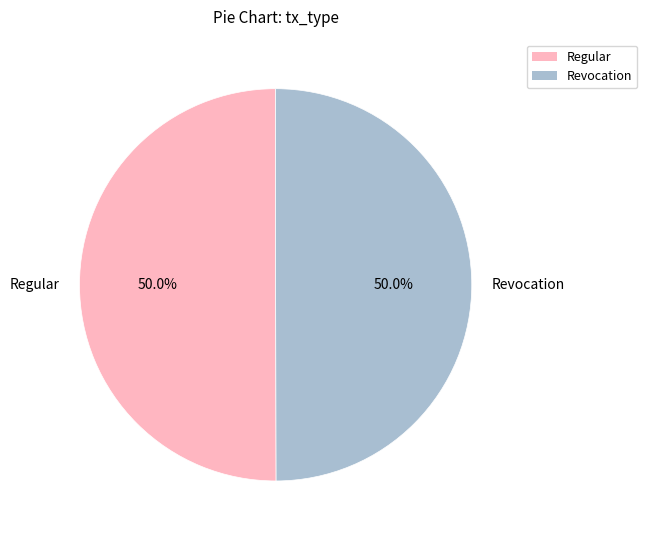

What is the ratio of the value at Regular to the value at Revocation?

1.0